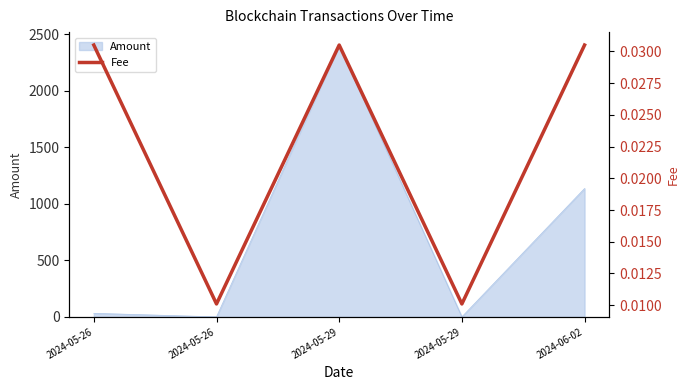

How many lines are shown in the chart?

1